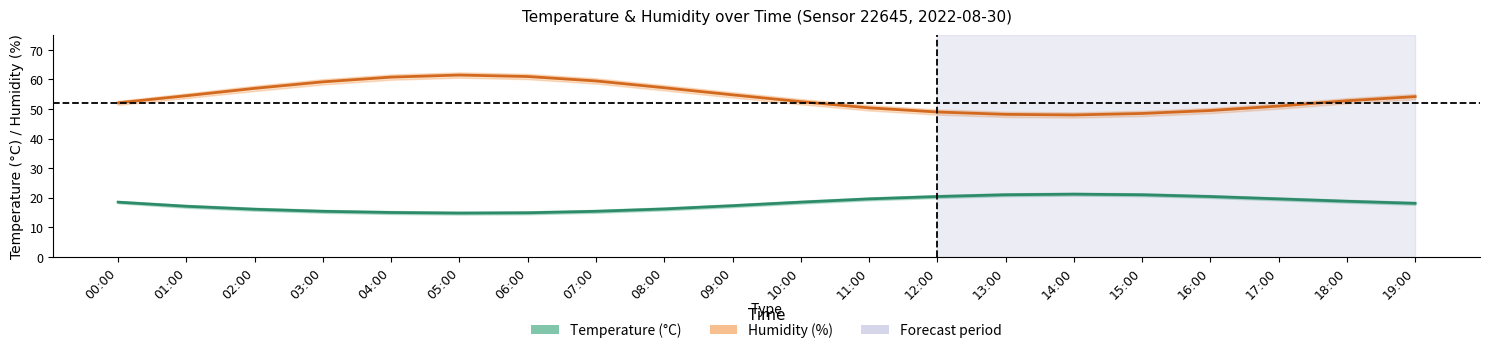

Reading left to right, transcribe all the data shown in this chart.

Temperature (°C): 18.5	17.1	16.1	15.4	15.0	14.8	14.9	15.4	16.2	17.3	18.5	19.6	20.4	21.0	21.2	21.0	20.4	19.6	18.8	18.1
Humidity (%): 52.1	54.5	57.0	59.2	60.8	61.5	61.0	59.5	57.2	54.8	52.5	50.4	49.0	48.2	48.0	48.5	49.5	51.0	52.8	54.2